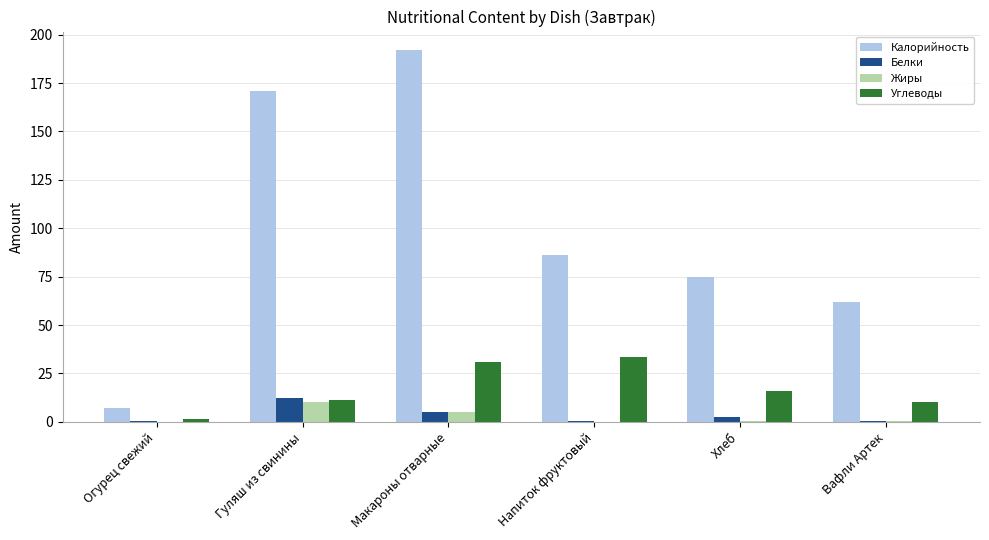

What is the maximum value shown in the chart?

192.0